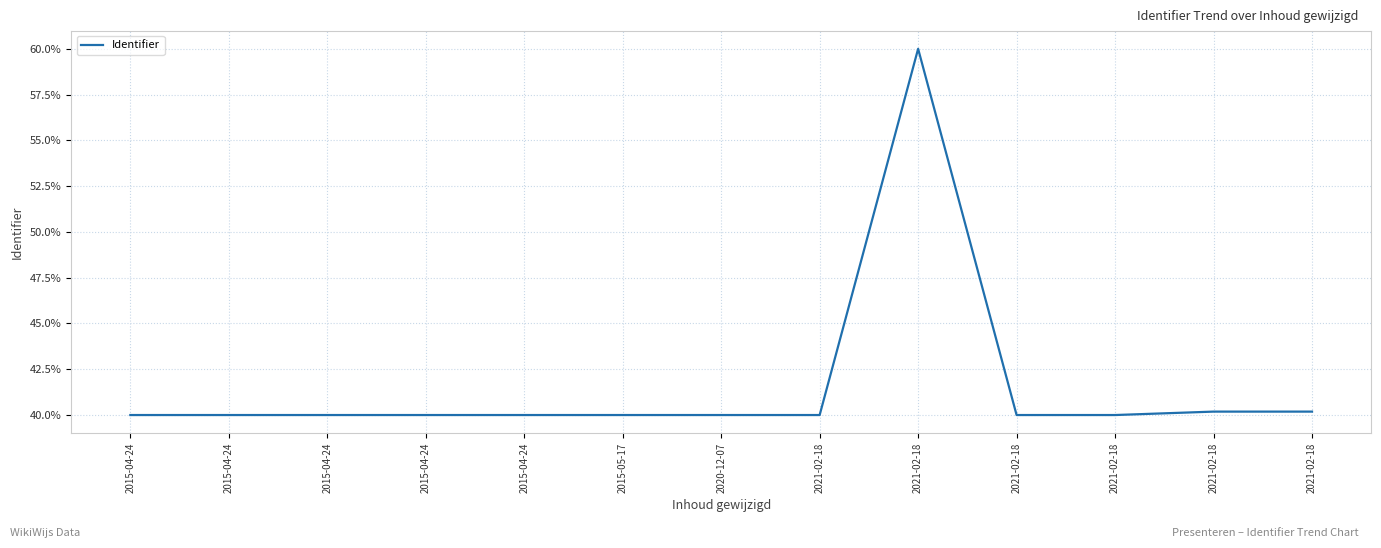

Does the chart have visible grid lines?

Yes